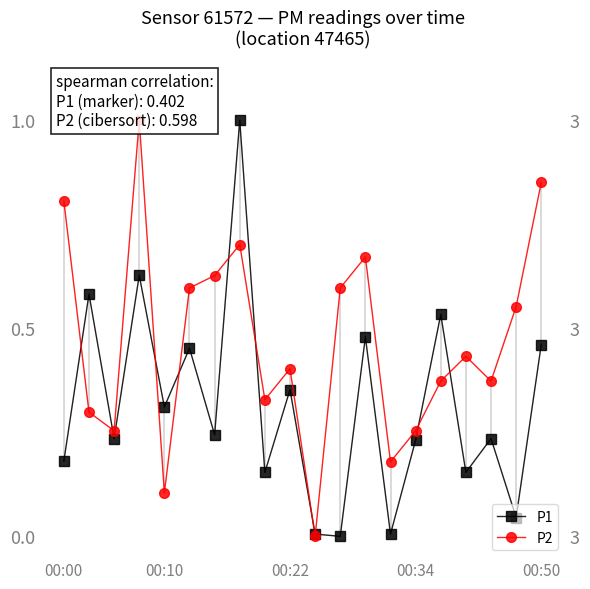

Where is P1 nearest to the value 0?

11